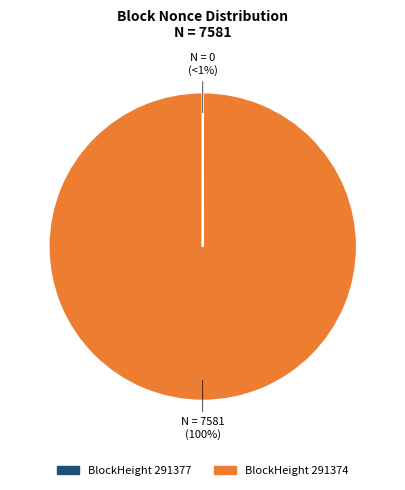

What is the smallest slice in the pie chart?

291377